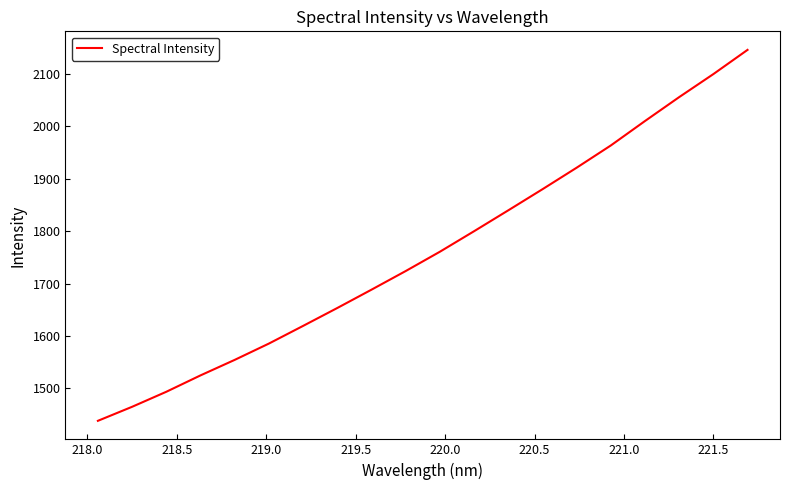

What is the value of the 15th point from the left?

1921.0